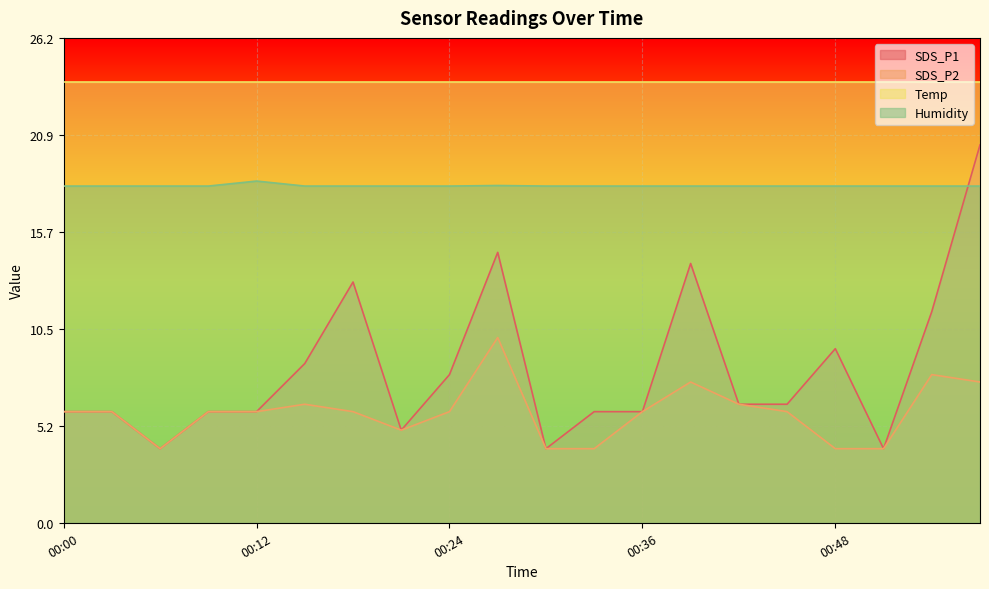

How many intersections are there between Humidity and SDS_P1?

1